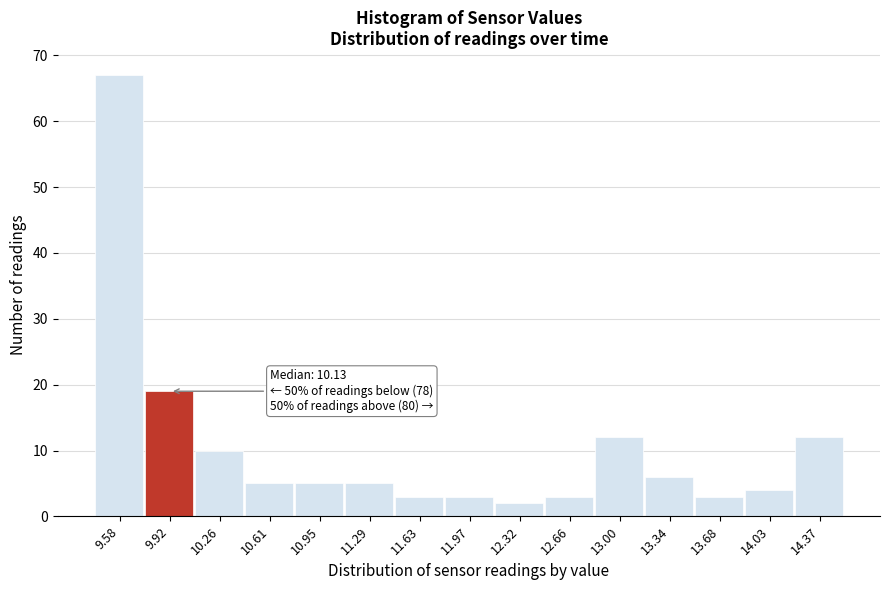

Reading left to right, extract all data points from this chart.

9.58=67	9.92=19	10.26=10	10.61=5	10.95=5	11.29=5	11.63=3	11.97=3	12.32=2	12.66=3	13.00=12	13.34=6	13.68=3	14.03=4	14.37=12